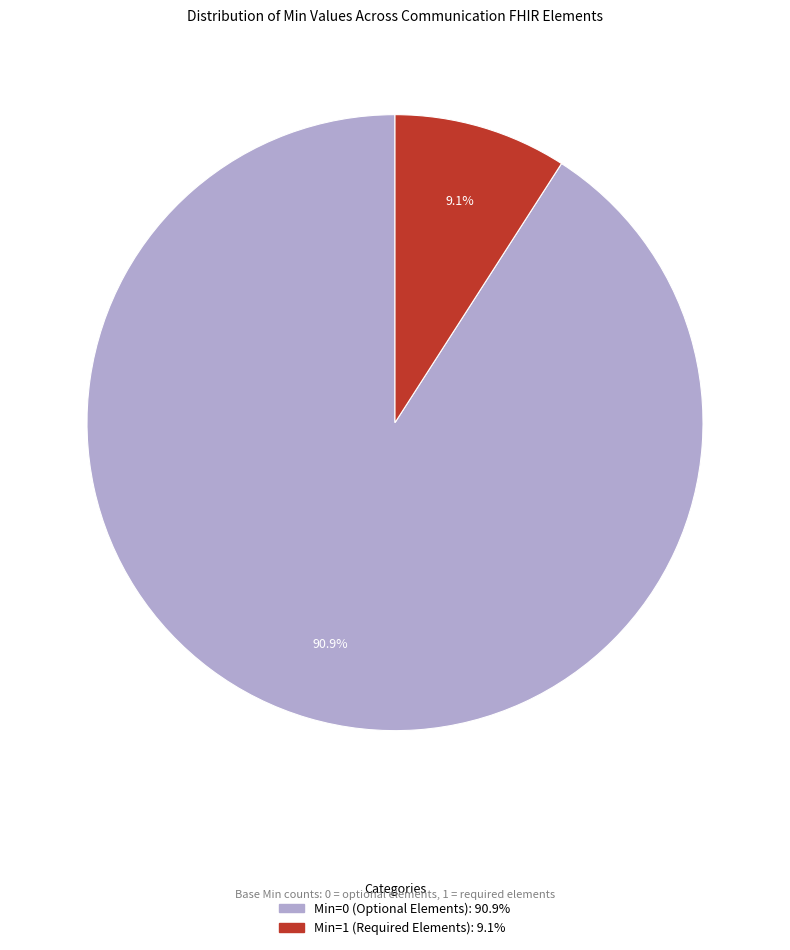

Is there any slice that represents more than half of the pie?

Yes